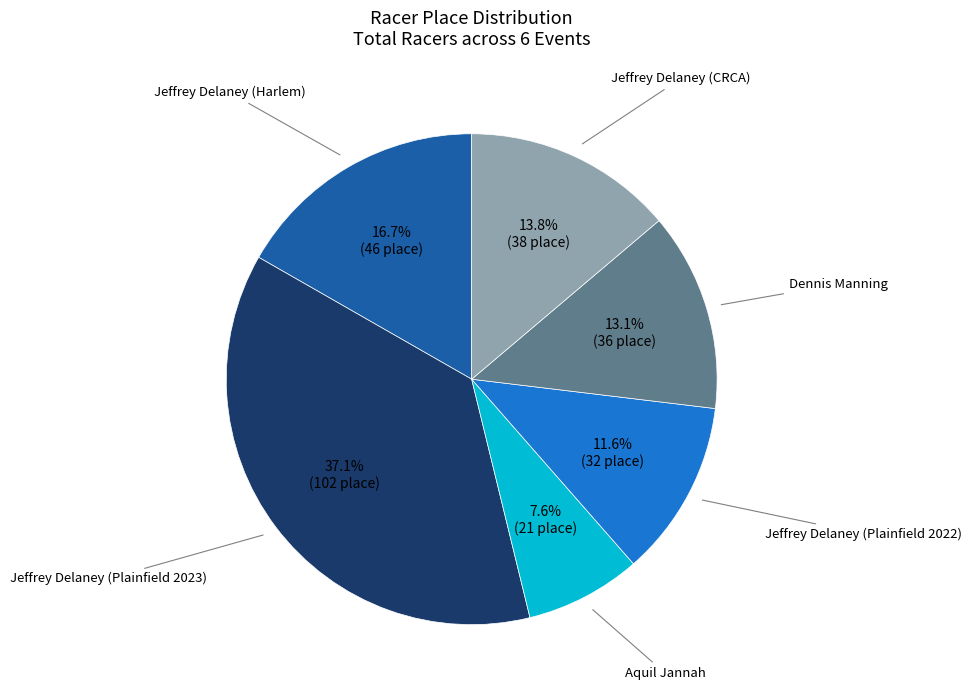

Is there any slice that represents more than half of the pie?

No